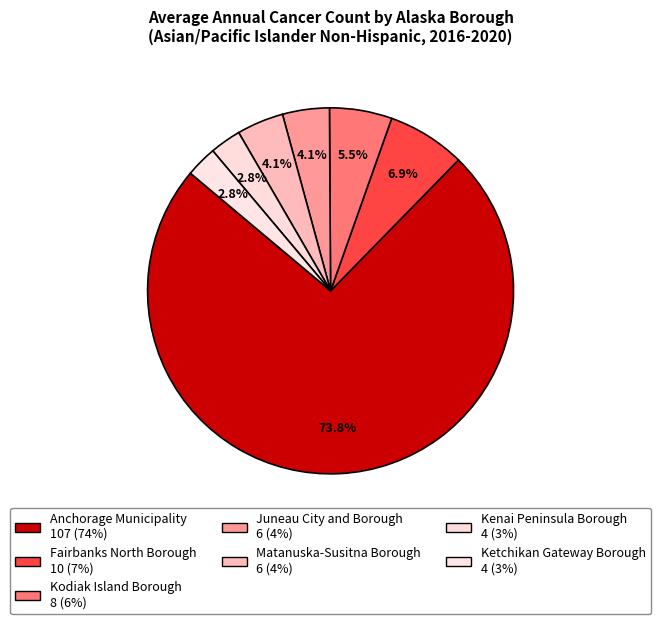

How many slices are in this pie chart?

7